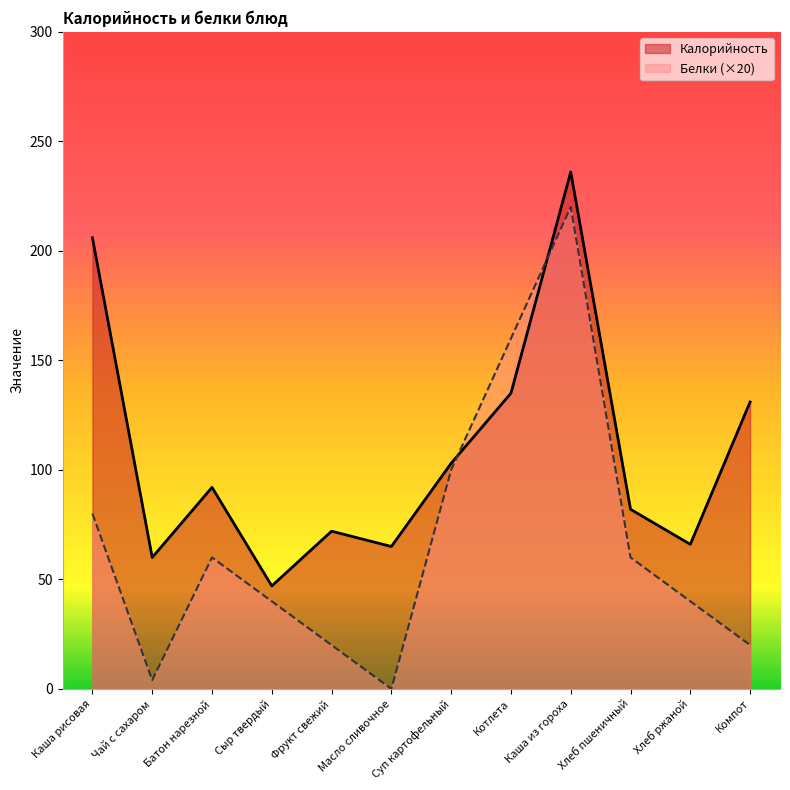

Which label corresponds to the largest value in the chart?

Каша из гороха